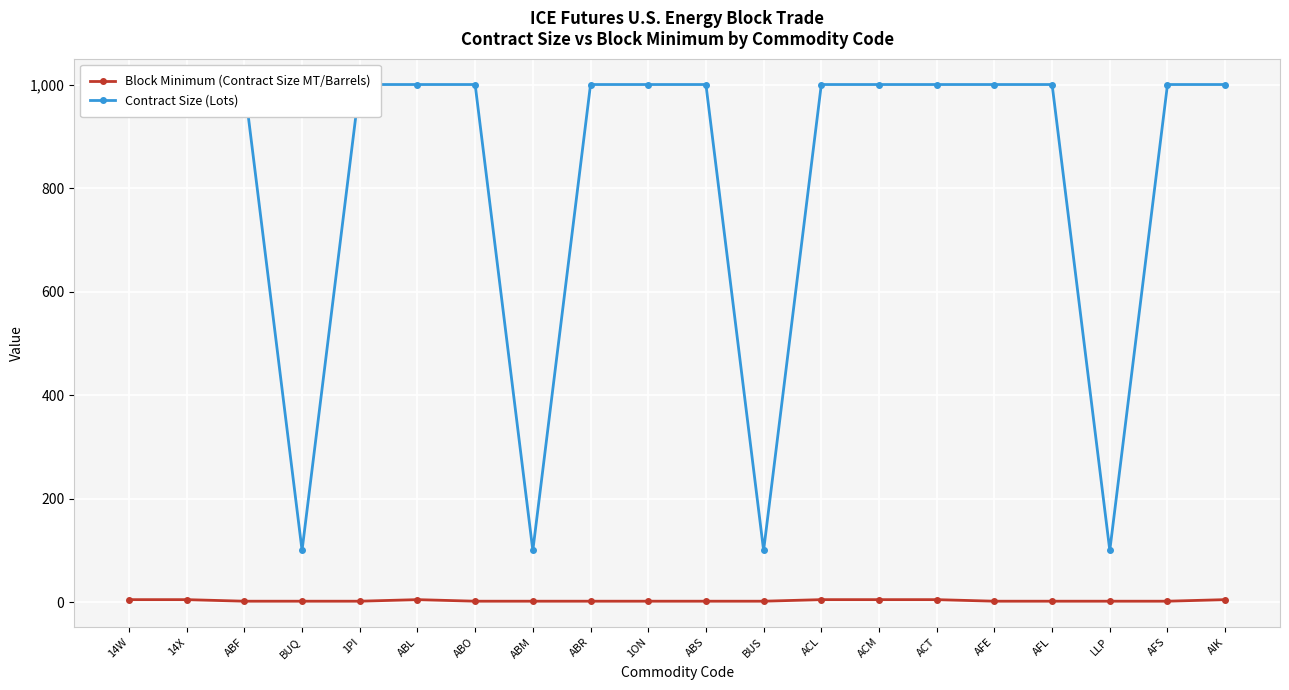

True or false: Contract Size (Lots) has more than 2 interior local peaks.

False